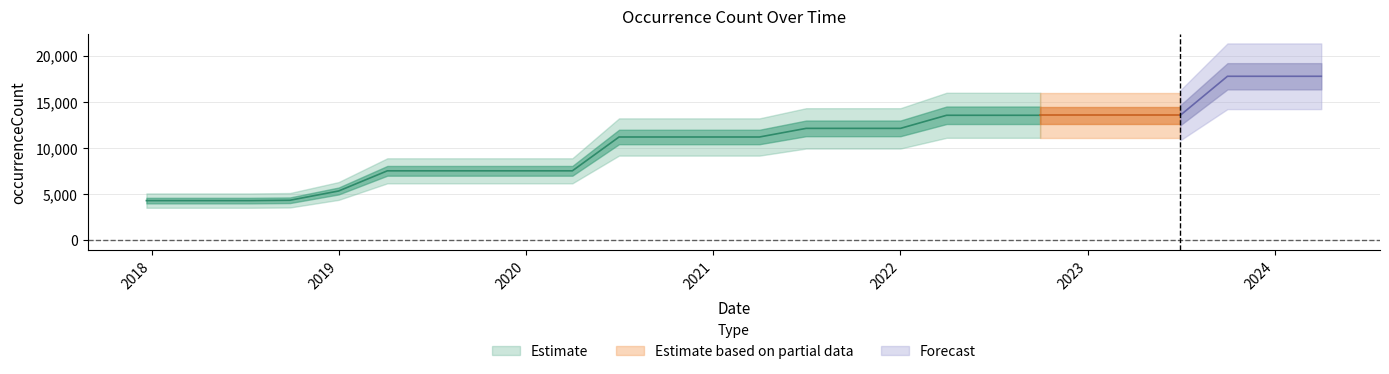

What is the difference between the maximum and minimum values?

13451